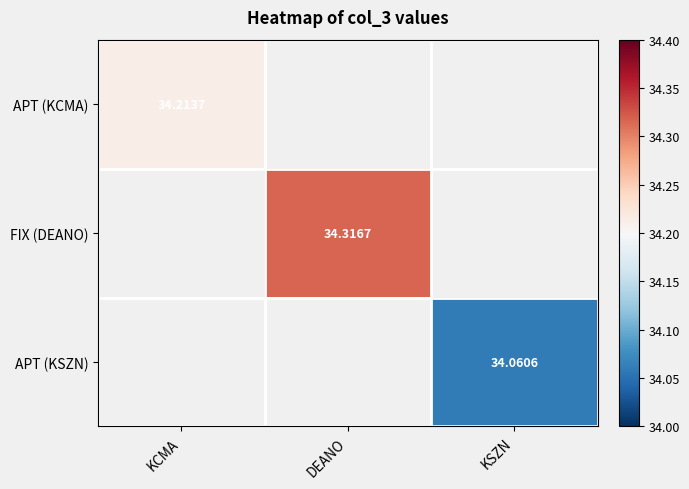

Is the value of FIX (DEANO) at DEANO greater than the value of APT (KCMA) at KCMA?

Yes